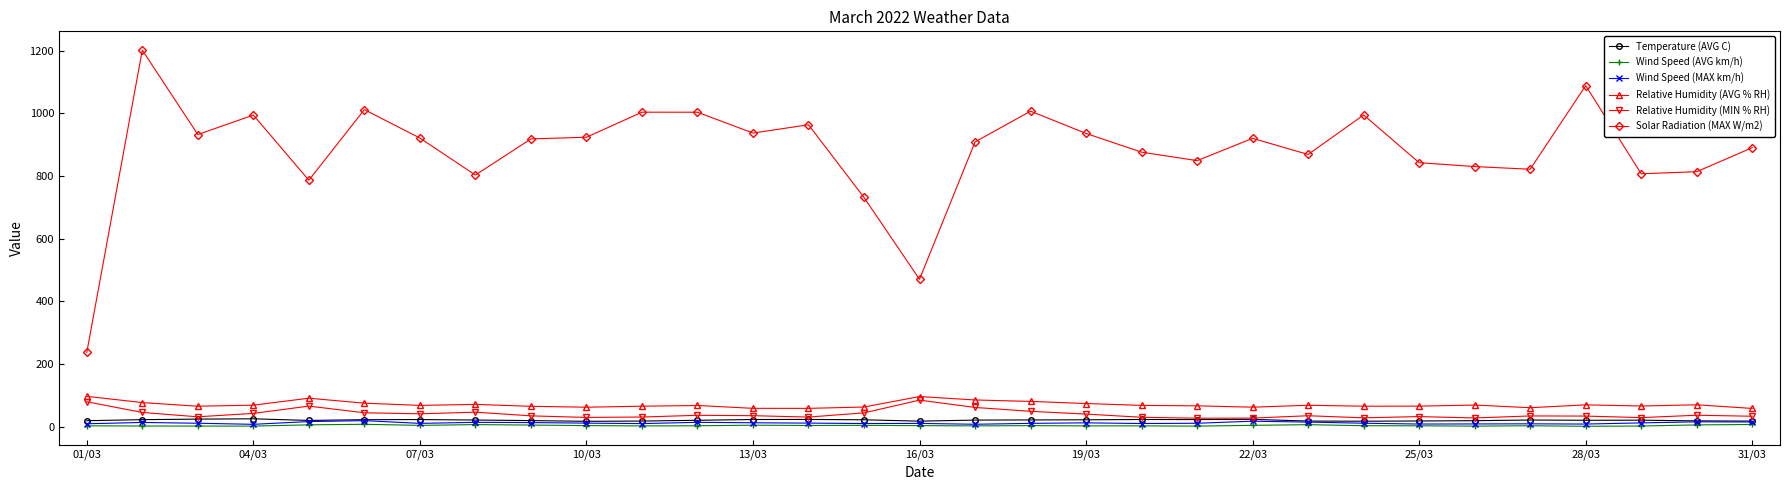

True or false: Wind Speed (MAX km/h) has more than 1 interior local peaks.

True